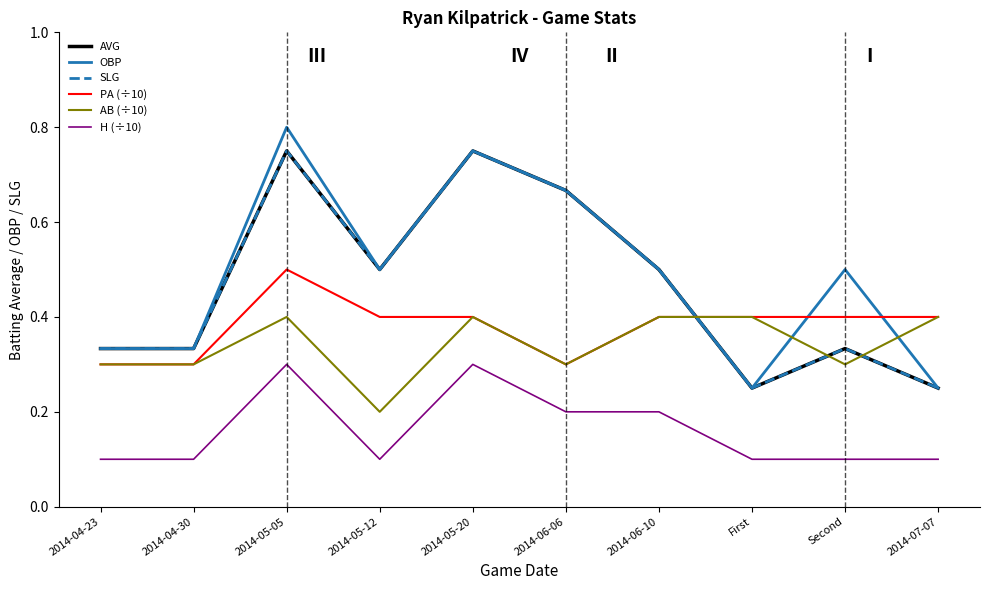

What is the average value of the H (÷10) series?

0.2